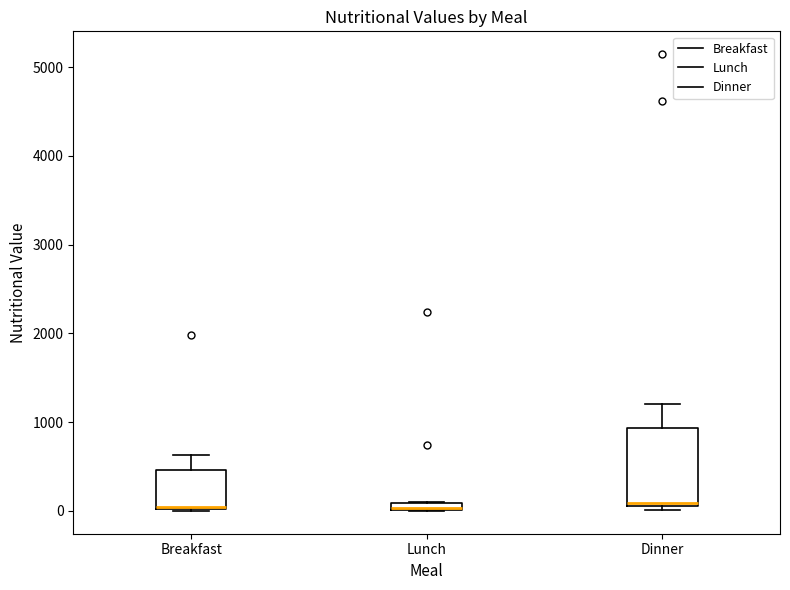

Where is the lower edge of the box for Breakfast on the y-axis? The values are not printed on the chart, so give them approximately, as read against the axis.

0